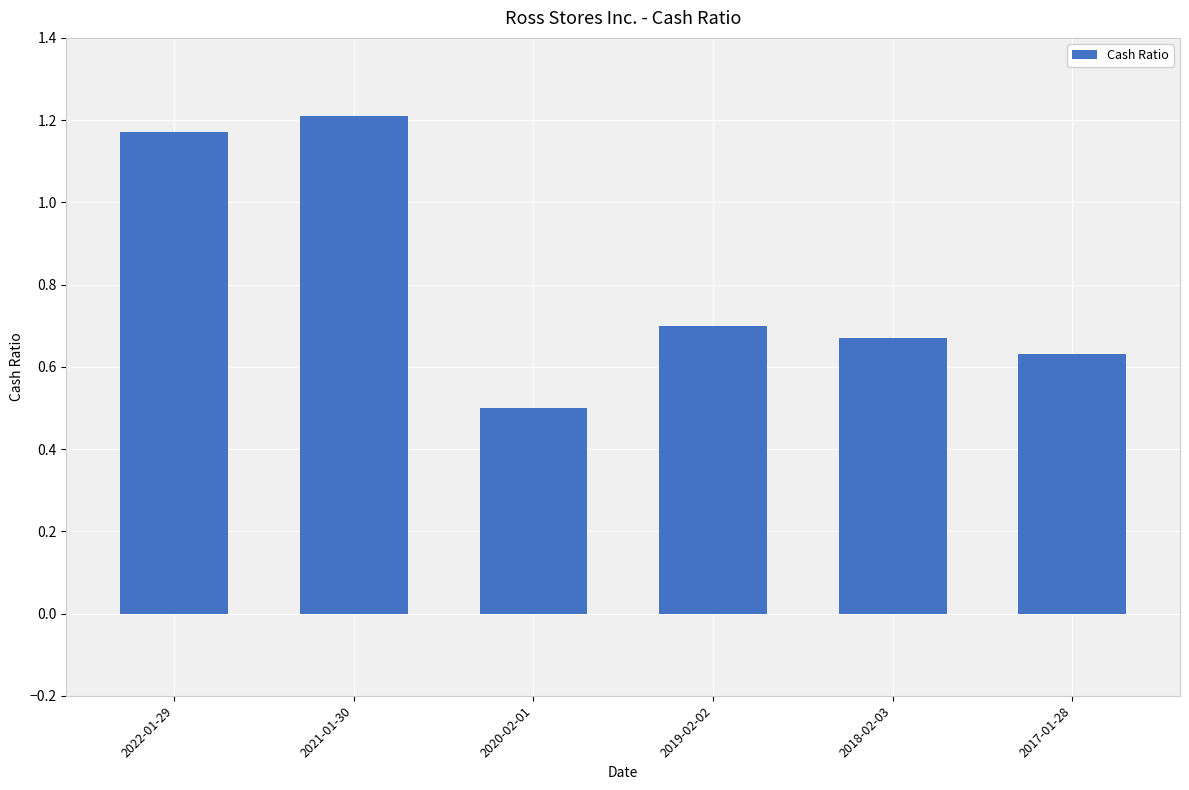

List the labels in order of value, smallest first.

2020-02-01, 2017-01-28, 2018-02-03, 2019-02-02, 2022-01-29, 2021-01-30